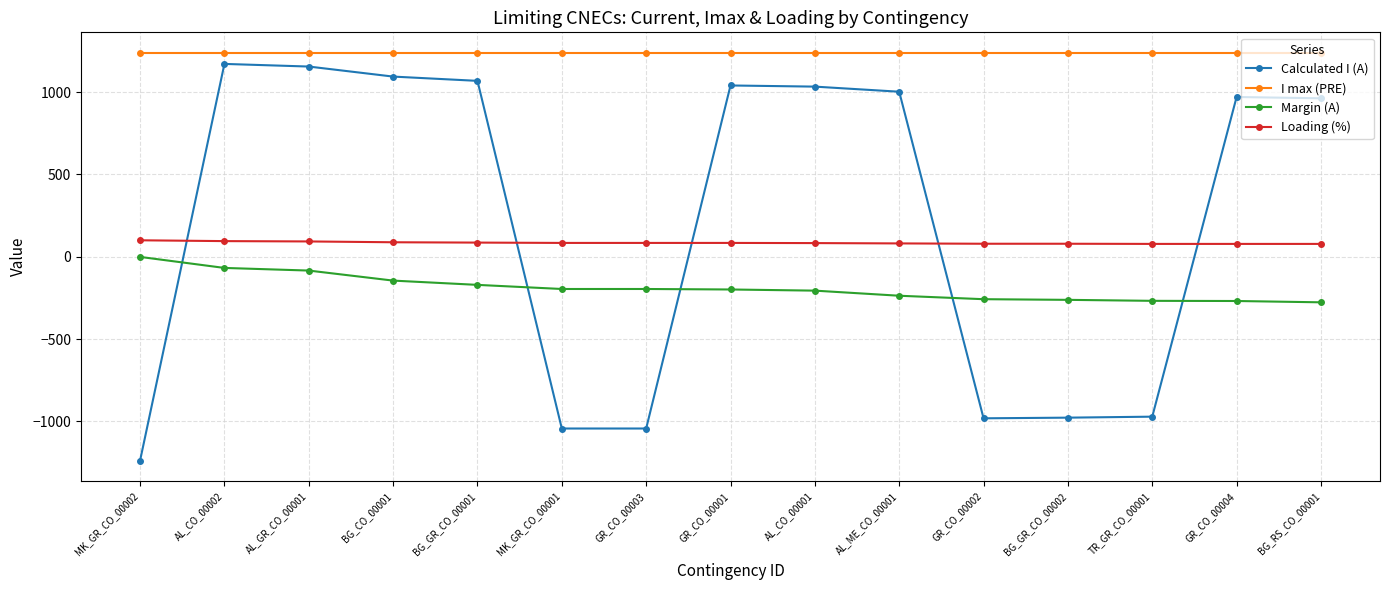

How many negative values does the Calculated I (A) series have?

6